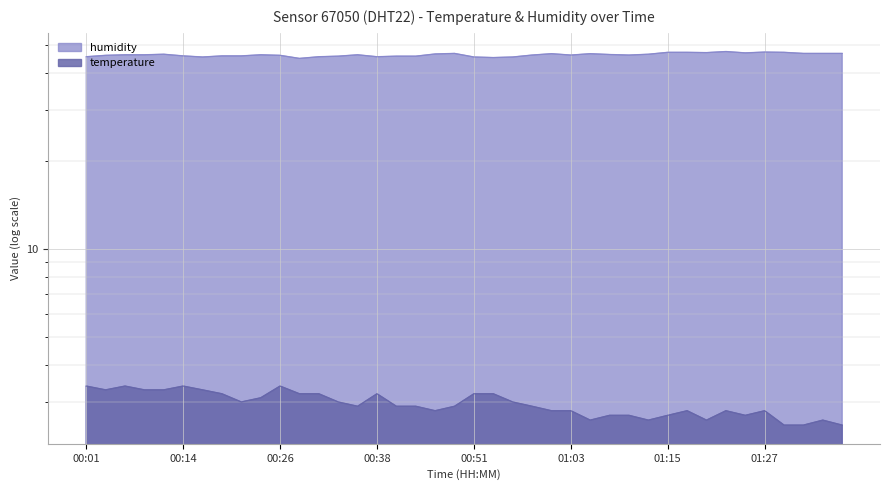

What is the value of the temperature point at the 37th from the left?

2.5